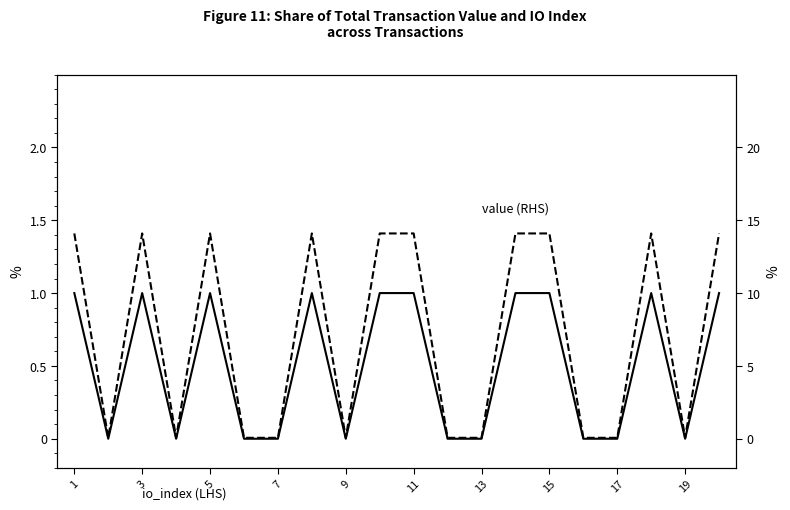

True or false: value (RHS) and io_index (LHS) intersect in this chart.

False